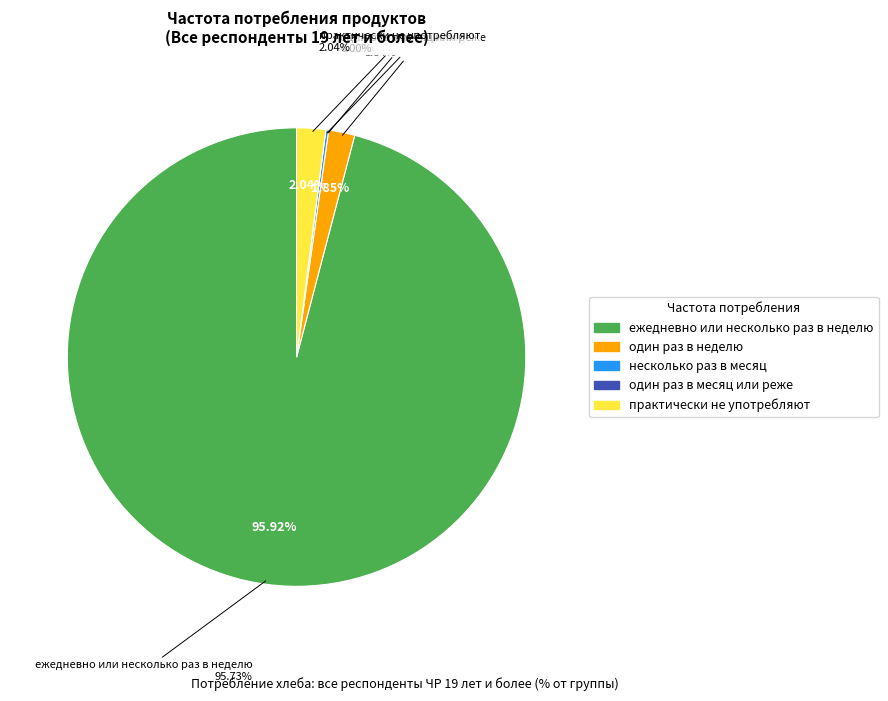

To the nearest percent, what is the difference between the один раз в неделю and один раз в месяц или реже slice percentages?

2%